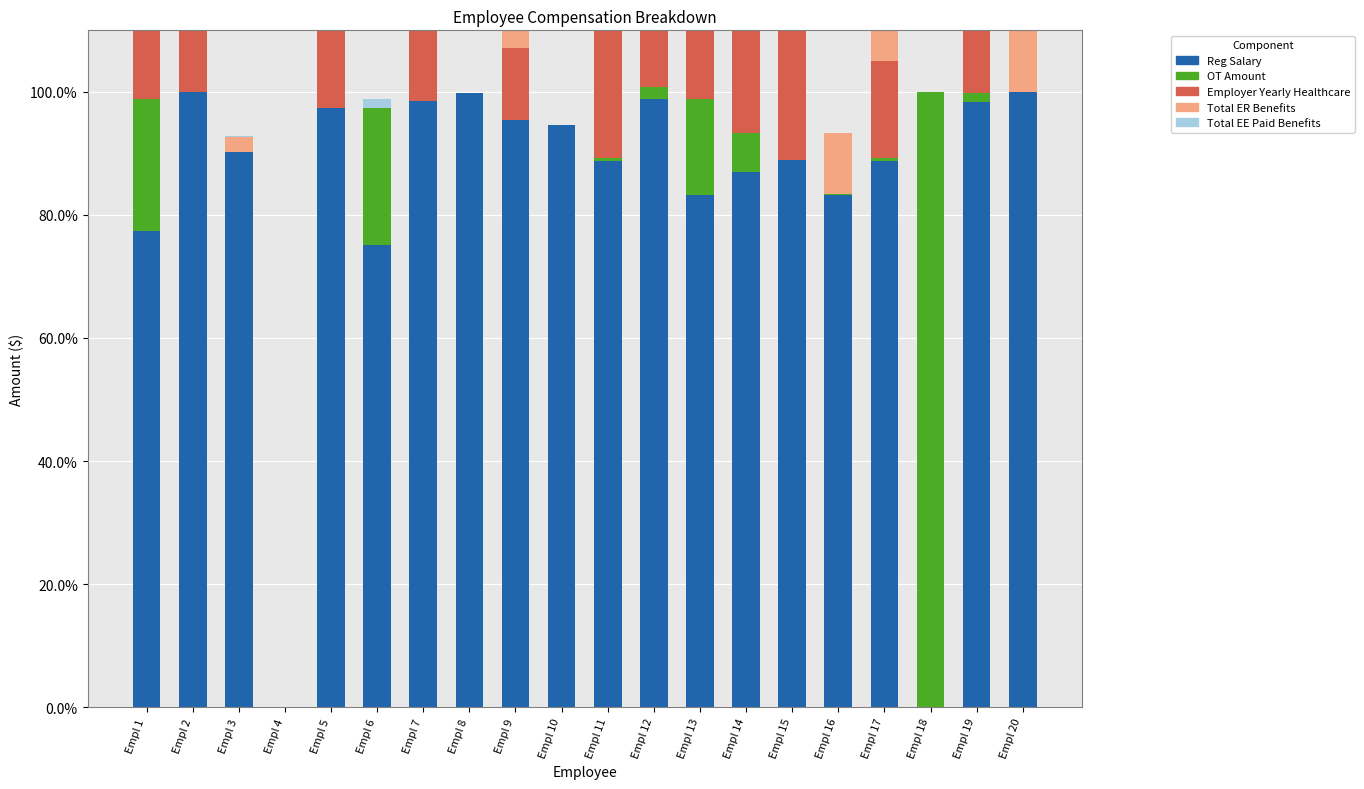

How many distinct data groups are displayed?

5